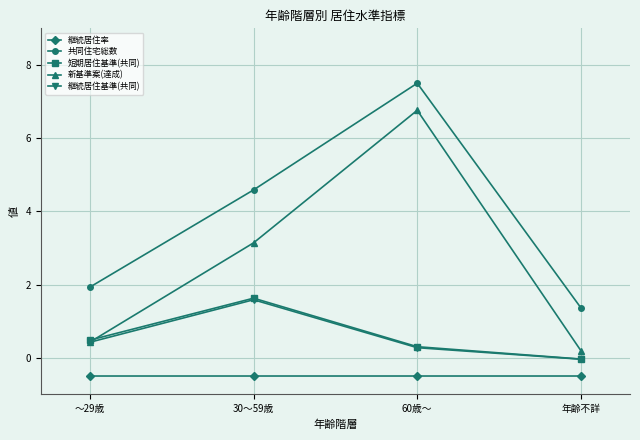

True or false: 新基準案(達成) and 継続居住率 intersect in this chart.

False